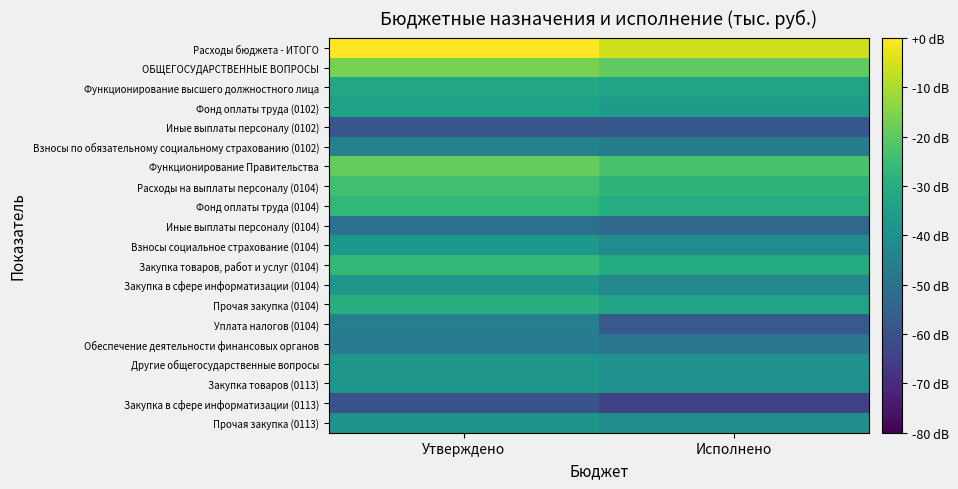

What is the smallest value displayed?

-64.2